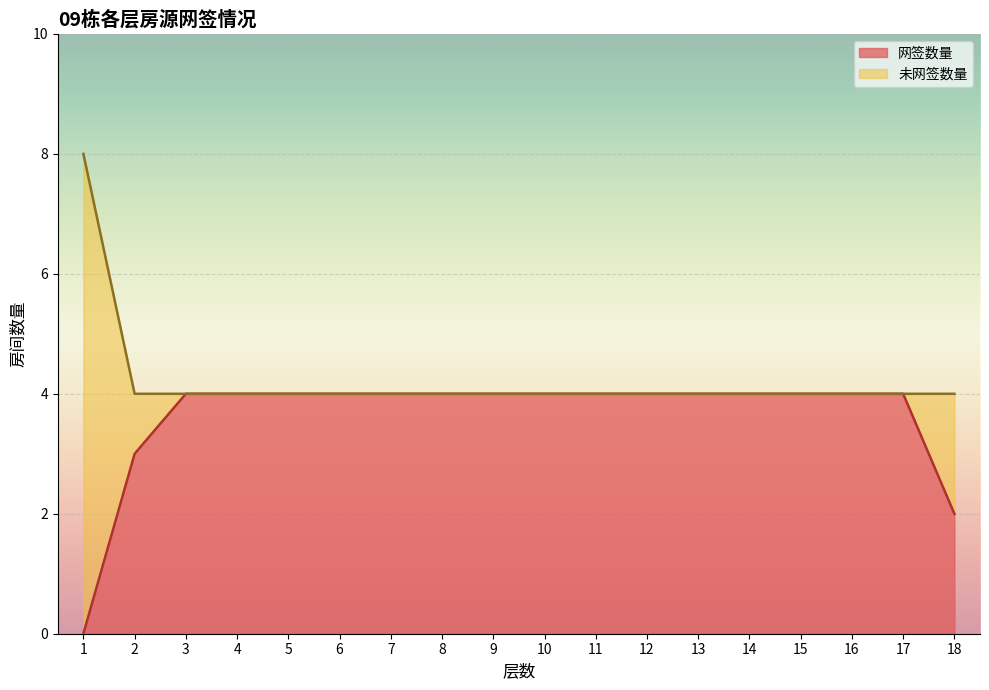

What is the sum of the 总房间数 values at 15 and 11?

8